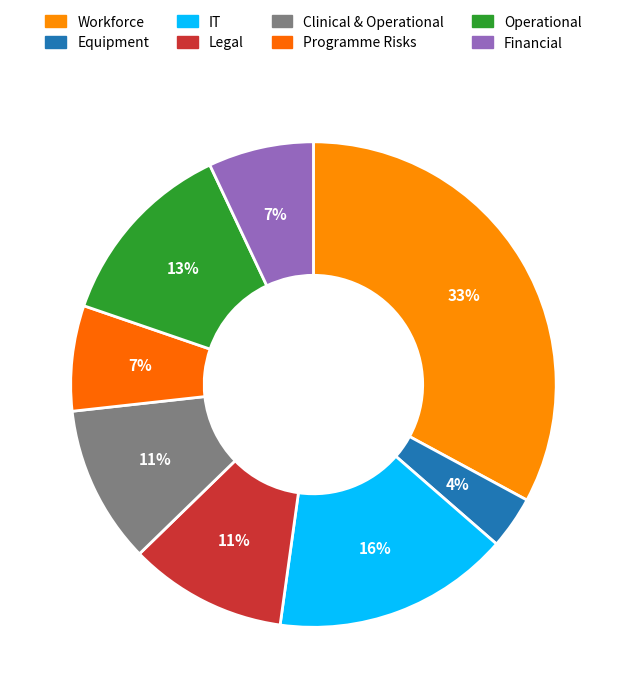

How many slices are in this pie chart?

8